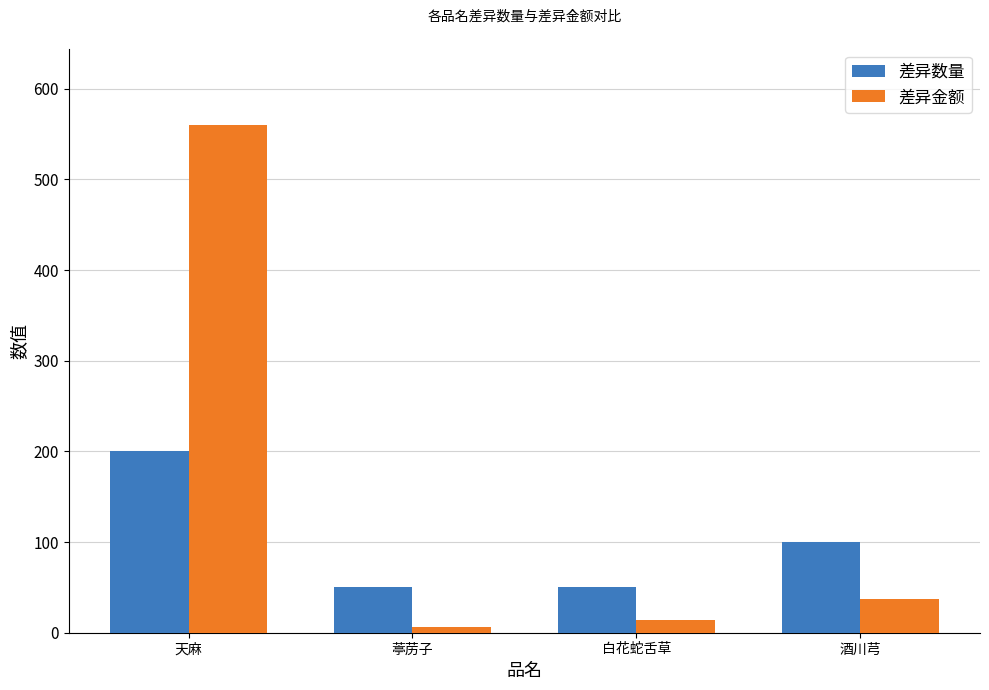

At which label does 差异数量 first exceed 100?

天麻